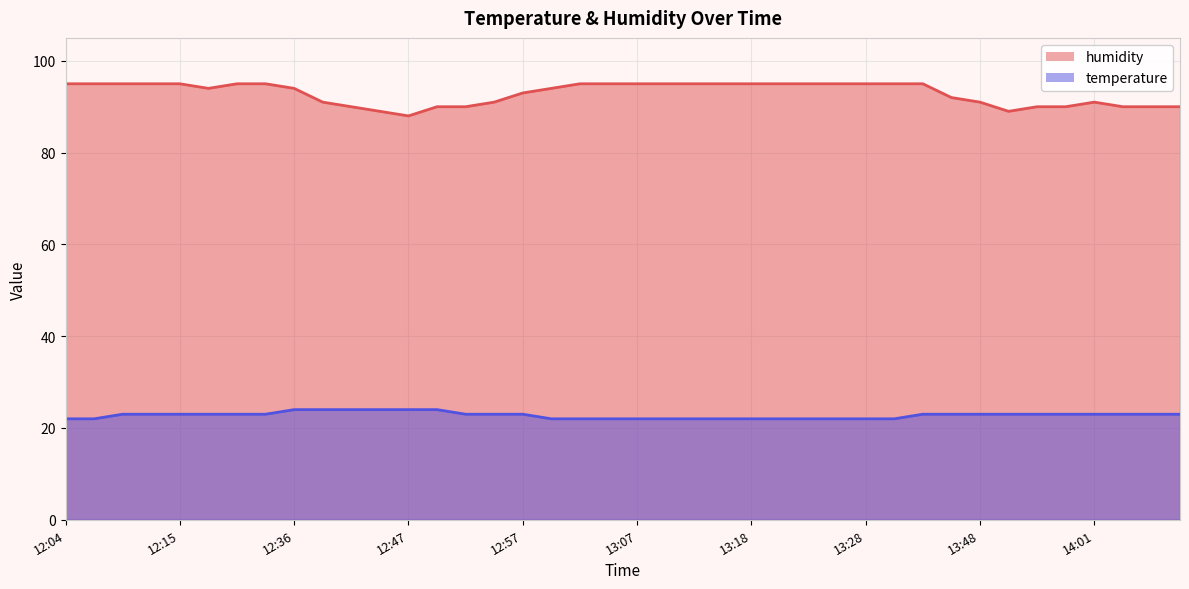

True or false: temperature has a value of 22 at 12:04.

True